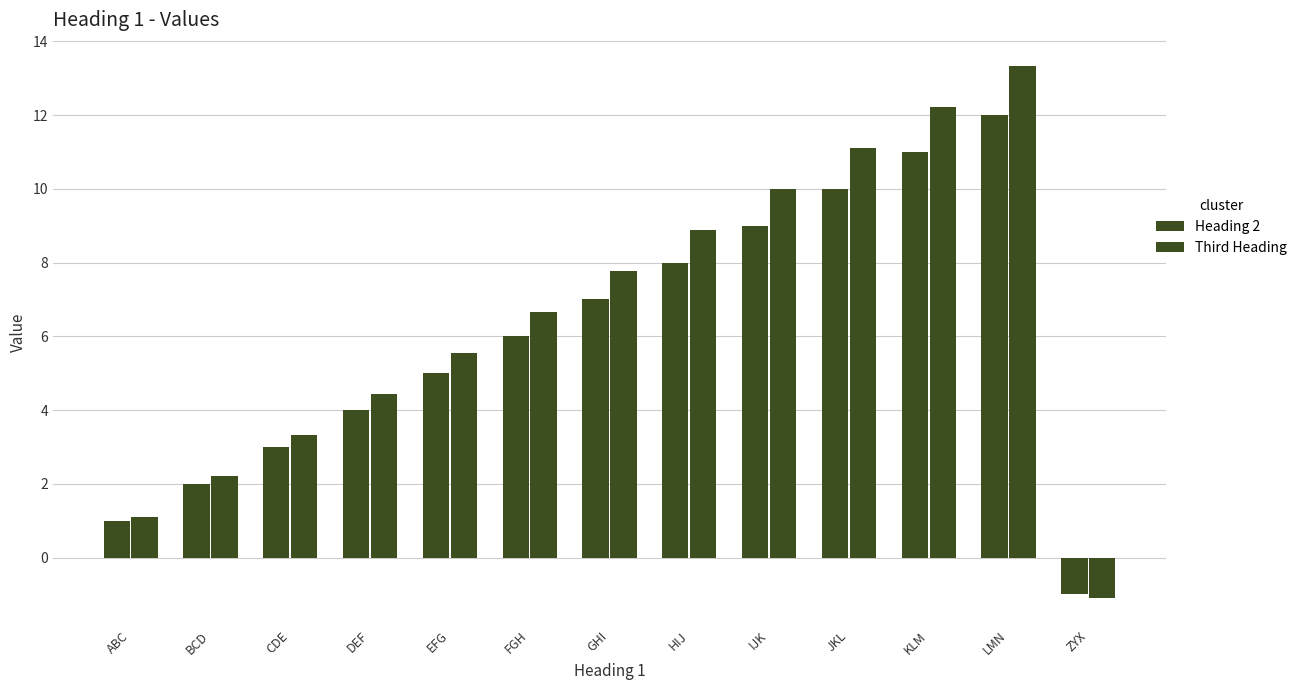

Is it true that Third Heading equals -1.1 at ZYX?

True